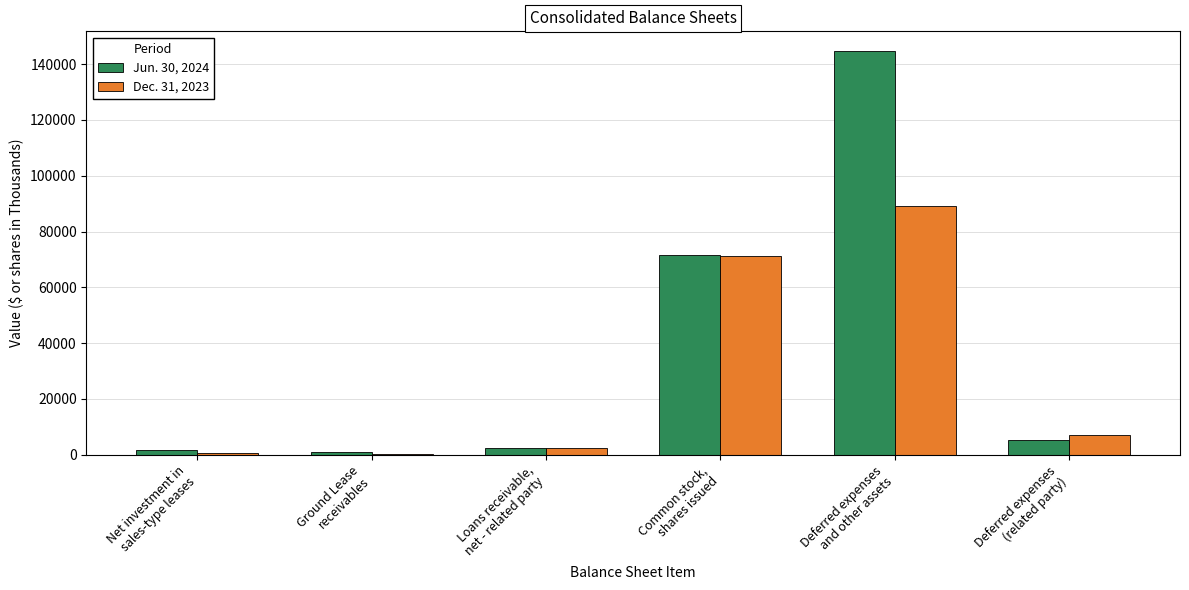

Which series has the largest total across all categories?

Jun. 30, 2024